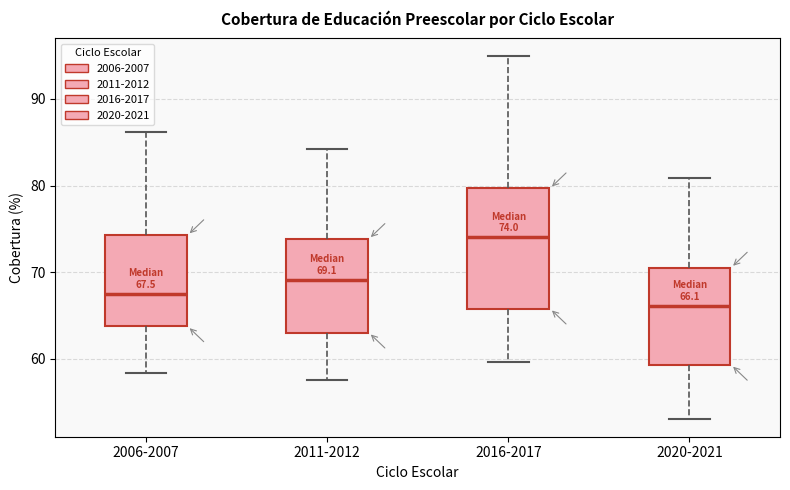

Which box is the tallest, from its lower edge to its upper edge?

2016-2017